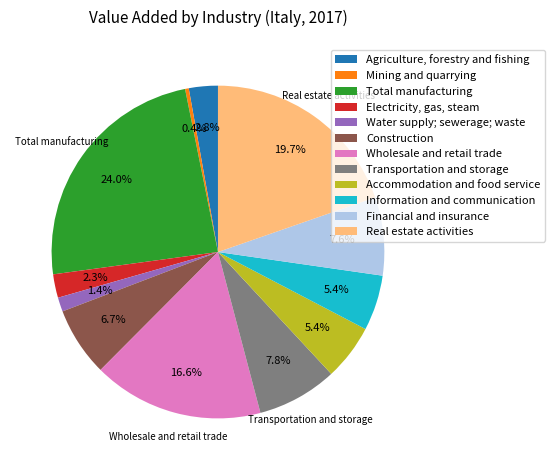

To the nearest percent, what is the difference between the largest and smallest slice percentages?

24%